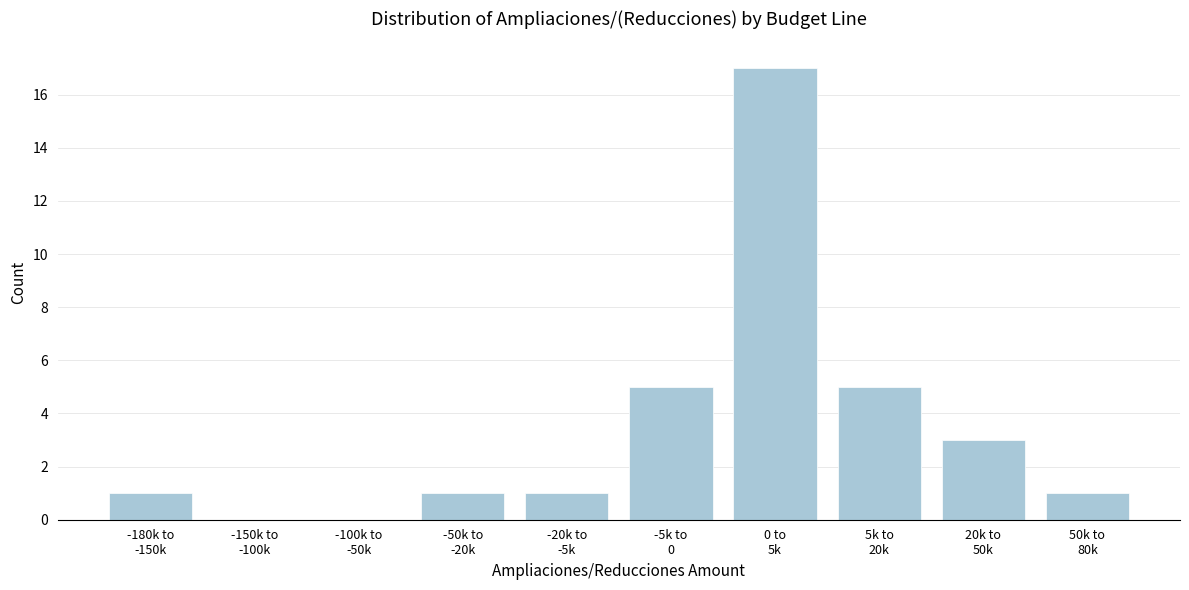

What is the maximum value shown in the chart?

17